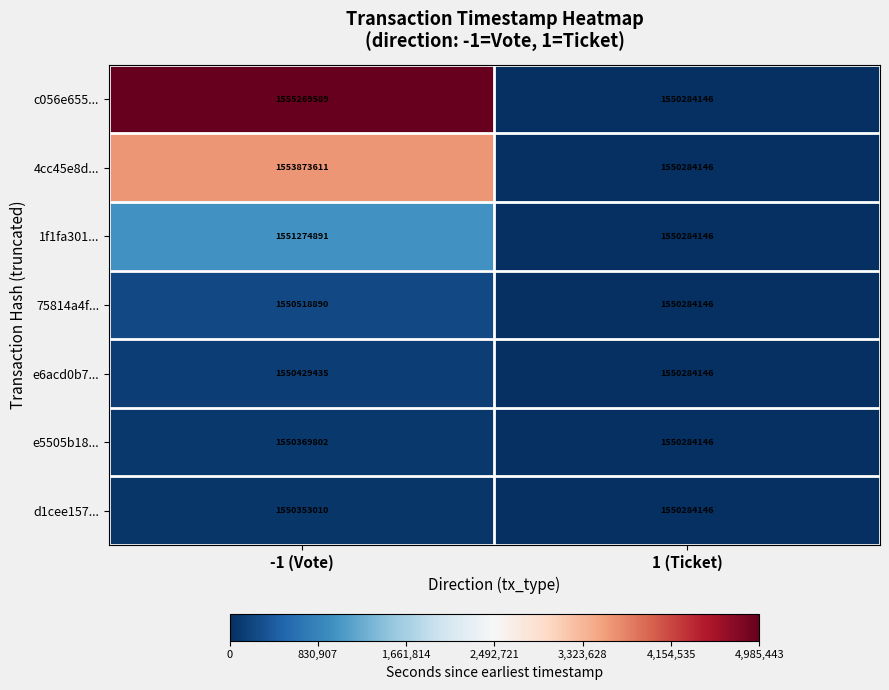

Is the value of c056e655... at -1 (Vote) greater than the value of e5505b18... at -1 (Vote)?

Yes